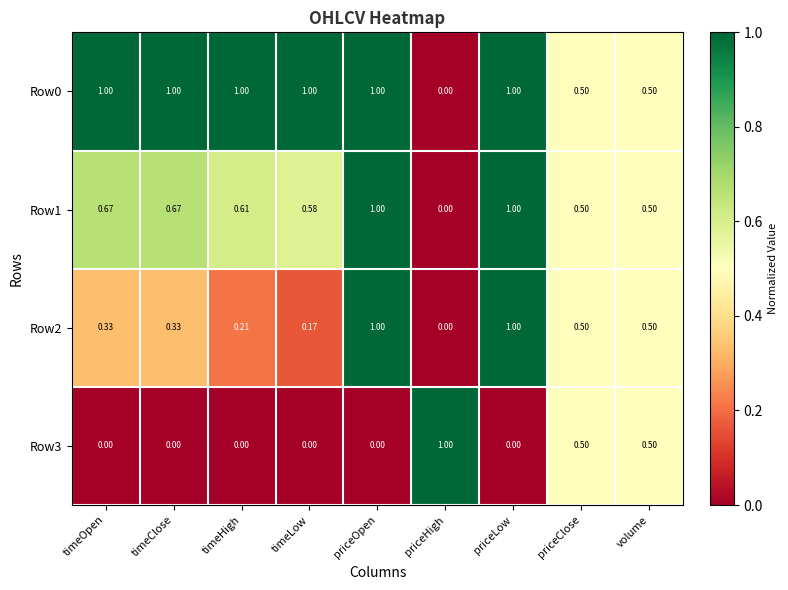

At how many categories does at least one series exceed 0?

9